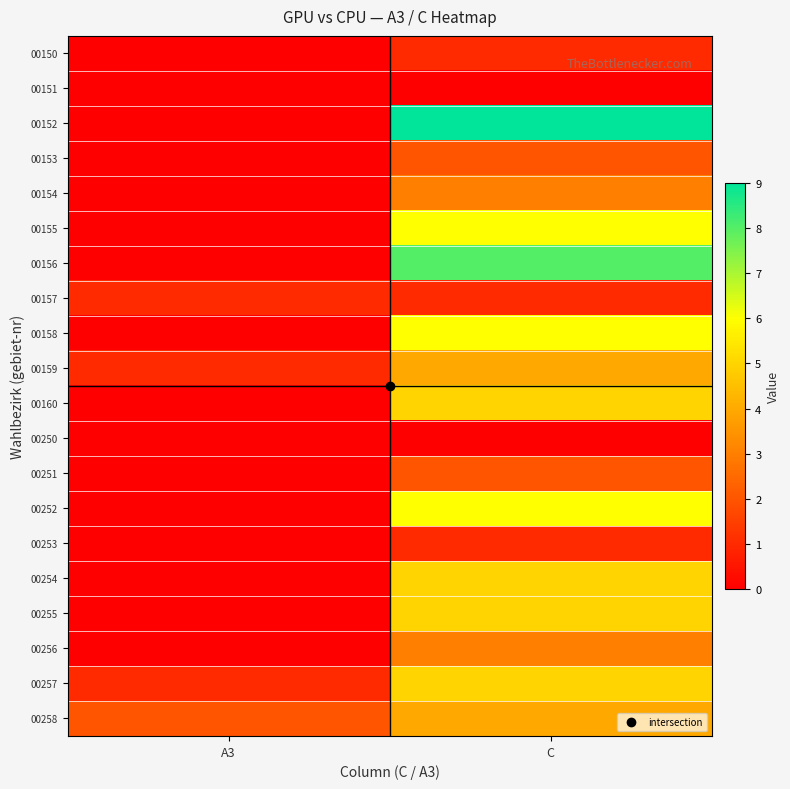

Which has a higher value, C or A3?

C